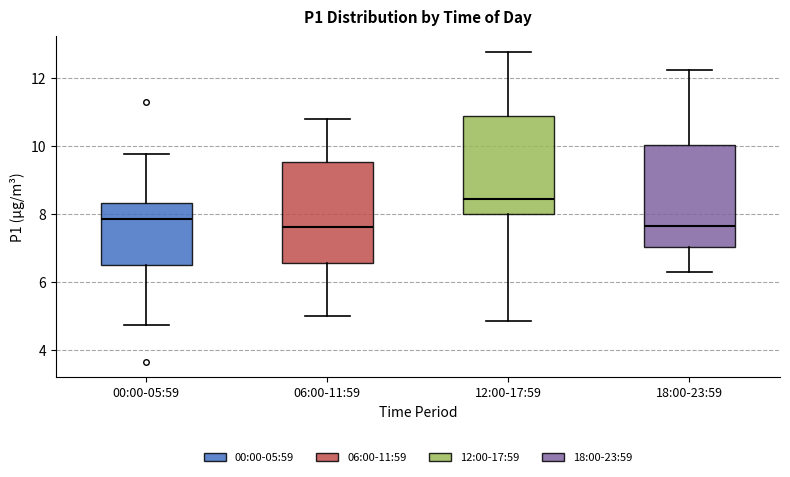

Reading left to right, read every box against the y-axis: the position of its median line, the range the box covers, and the ends of its whiskers. The values are not printed on the chart, so give them approximately, as read against the axis.

00:00-05:59: median 7.8, box 6.6 to 8.4, whiskers 4.8 to 9.8
06:00-11:59: median 7.6, box 6.6 to 9.6, whiskers 5.0 to 10.8
12:00-17:59: median 8.4, box 8.0 to 10.8, whiskers 4.8 to 12.8
18:00-23:59: median 7.6, box 7.0 to 10.0, whiskers 6.4 to 12.2